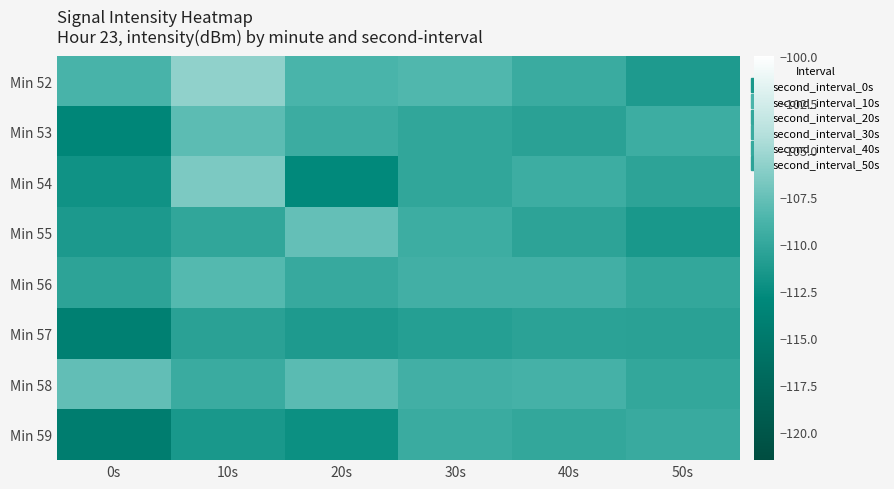

Reading left to right, what are all the values shown in this chart?

Min 52: 0s=-108.9	10s=-105.8	20s=-108.8	30s=-108.5	40s=-109.6	50s=-111.2
Min 53: 0s=-113.2	10s=-107.9	20s=-109.6	30s=-110.1	40s=-110.6	50s=-109.5
Min 54: 0s=-112.0	10s=-106.6	20s=-112.8	30s=-110.1	40s=-109.4	50s=-110.3
Min 55: 0s=-111.3	10s=-110.1	20s=-107.6	30s=-109.4	40s=-110.3	50s=-111.5
Min 56: 0s=-110.4	10s=-108.3	20s=-109.8	30s=-109.2	40s=-109.2	50s=-110.0
Min 57: 0s=-114.1	10s=-110.5	20s=-111.2	30s=-110.8	40s=-110.5	50s=-110.5
Min 58: 0s=-107.7	10s=-109.6	20s=-108.0	30s=-109.2	40s=-109.0	50s=-110.0
Min 59: 0s=-114.5	10s=-111.5	20s=-112.2	30s=-109.6	40s=-110.0	50s=-109.7